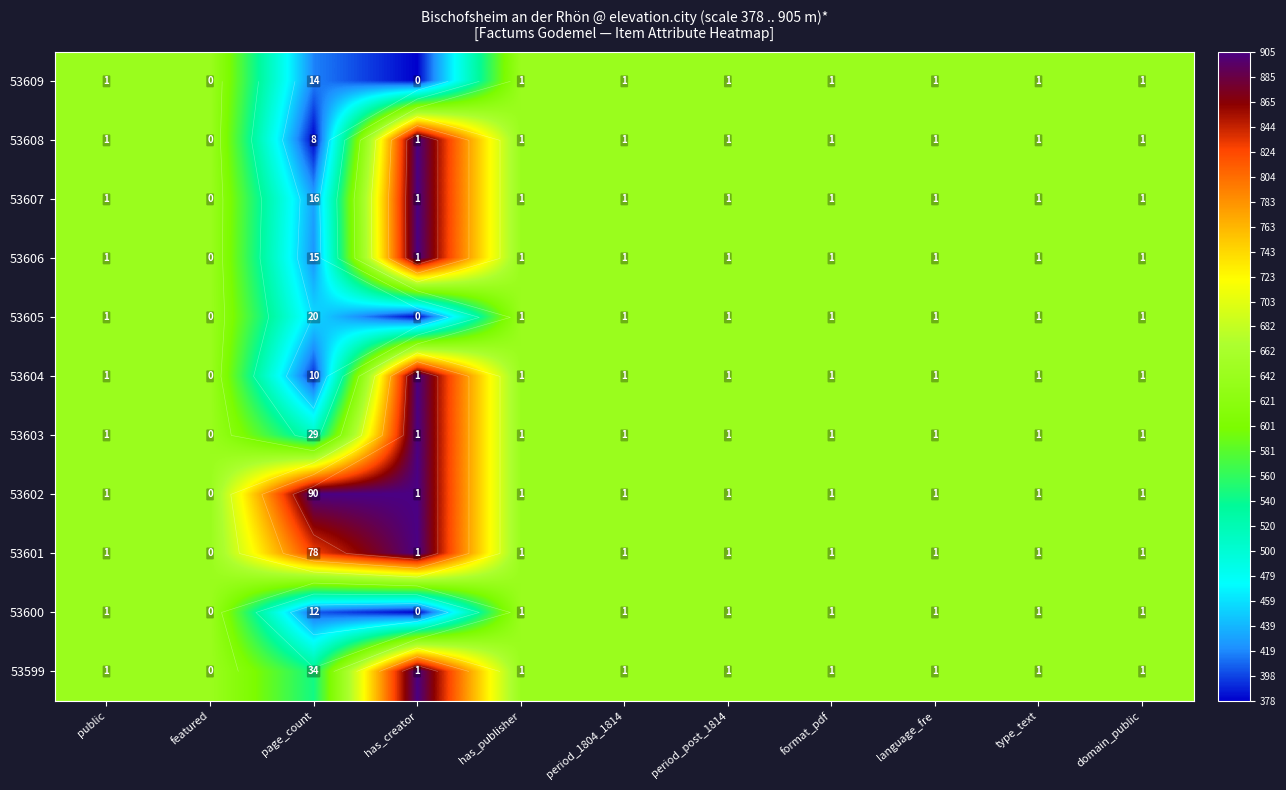

At type_text, list the series in order from smallest to largest.

53609, 53608, 53607, 53606, 53605, 53604, 53603, 53602, 53601, 53600, 53599